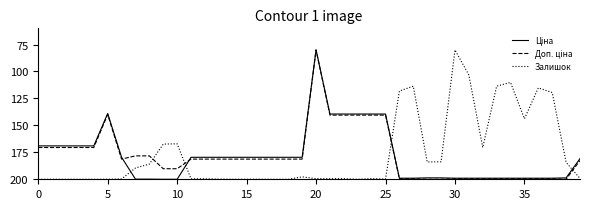

What is the lowest value of the Залишок series?

80.0